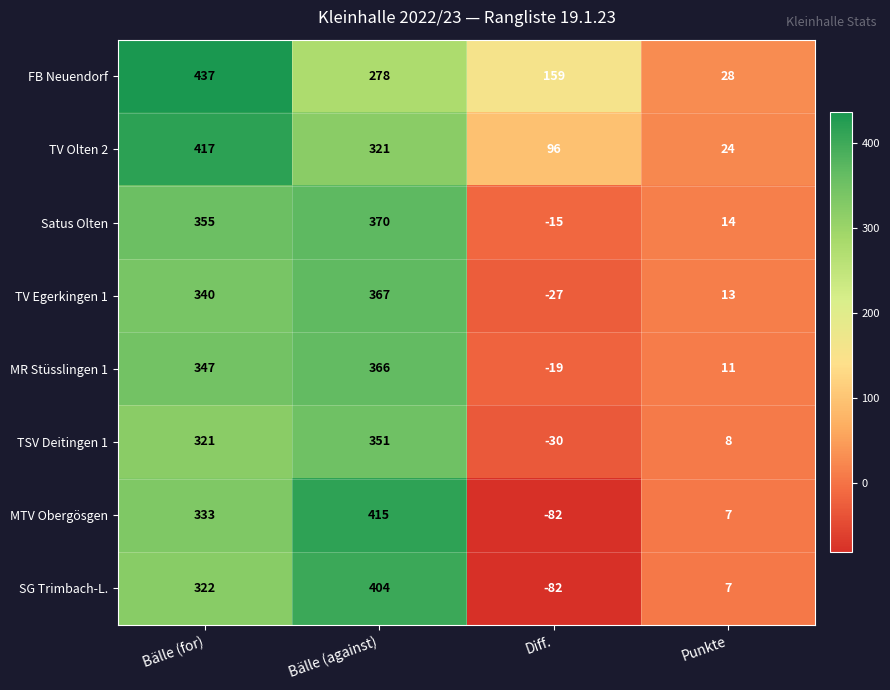

Which category has the highest value across all series?

Bälle (for)